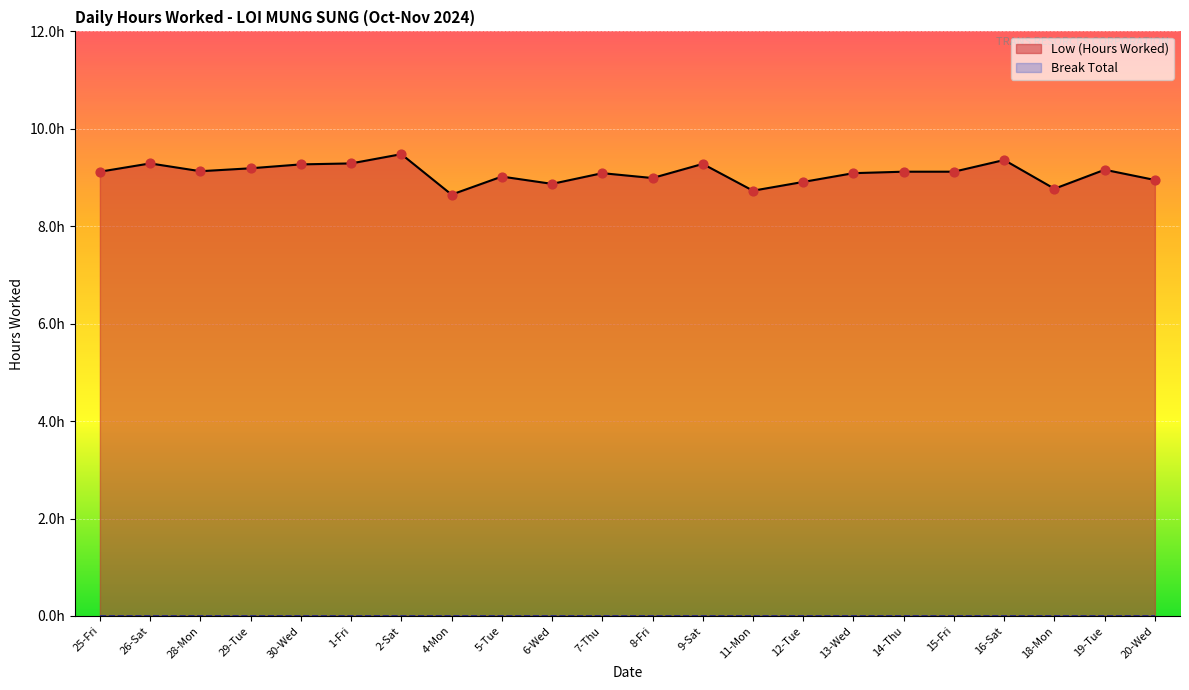

Between 11-Mon and 1-Fri, which is larger?

1-Fri